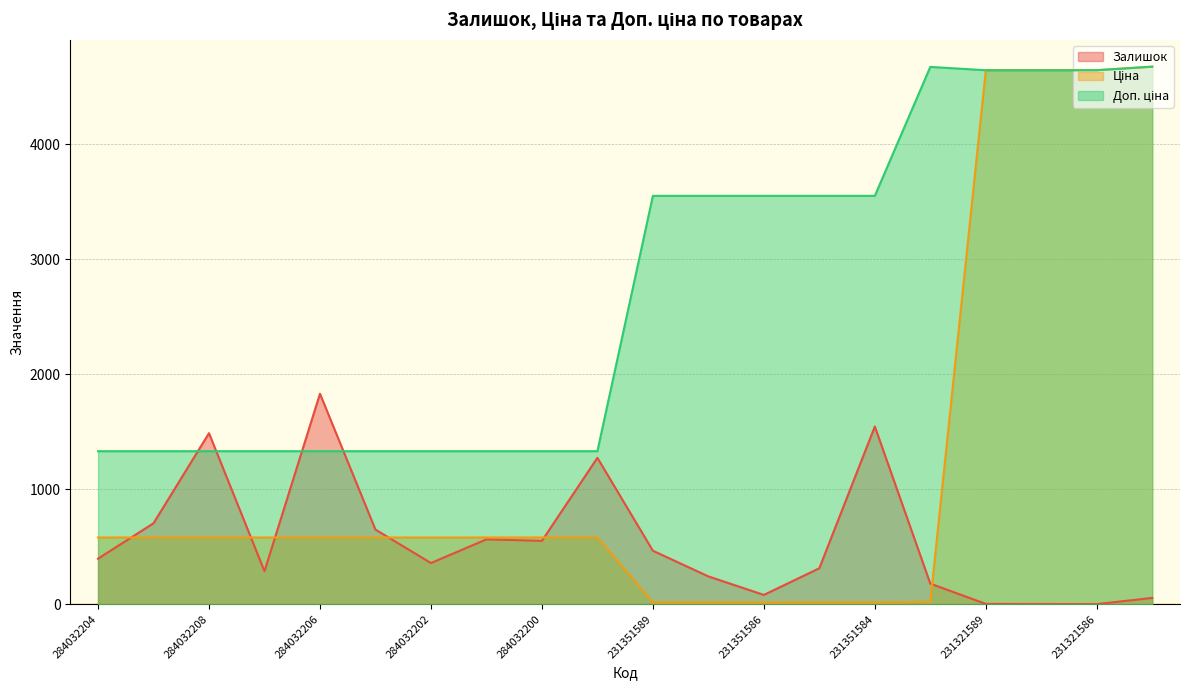

Which series has the largest total across all categories?

Доп. ціна